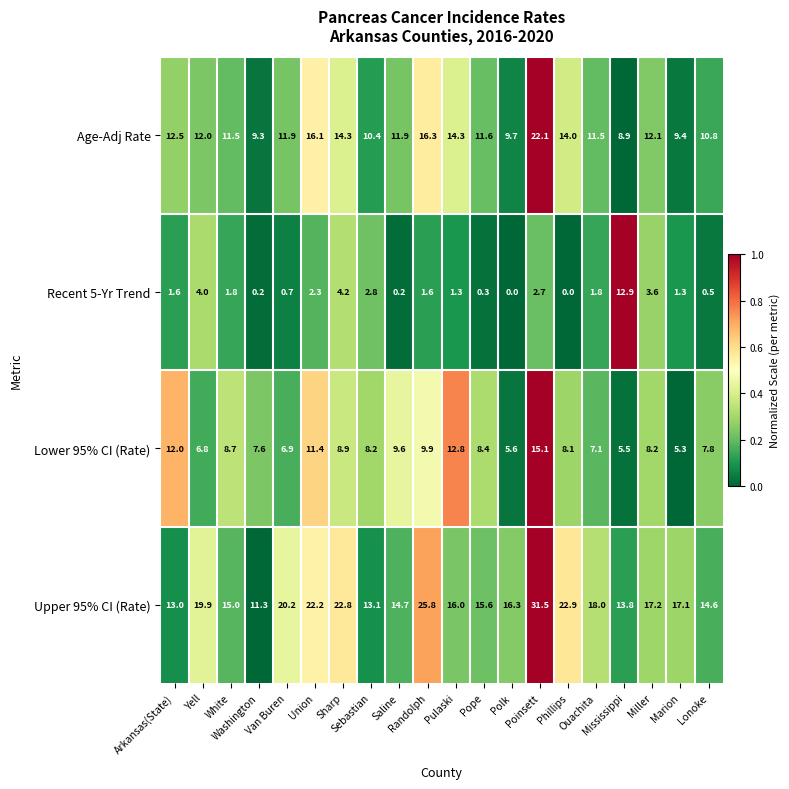

List the series in order of their peak value, highest first.

Upper 95% CI (Rate), Age-Adj Rate, Lower 95% CI (Rate), Recent 5-Yr Trend